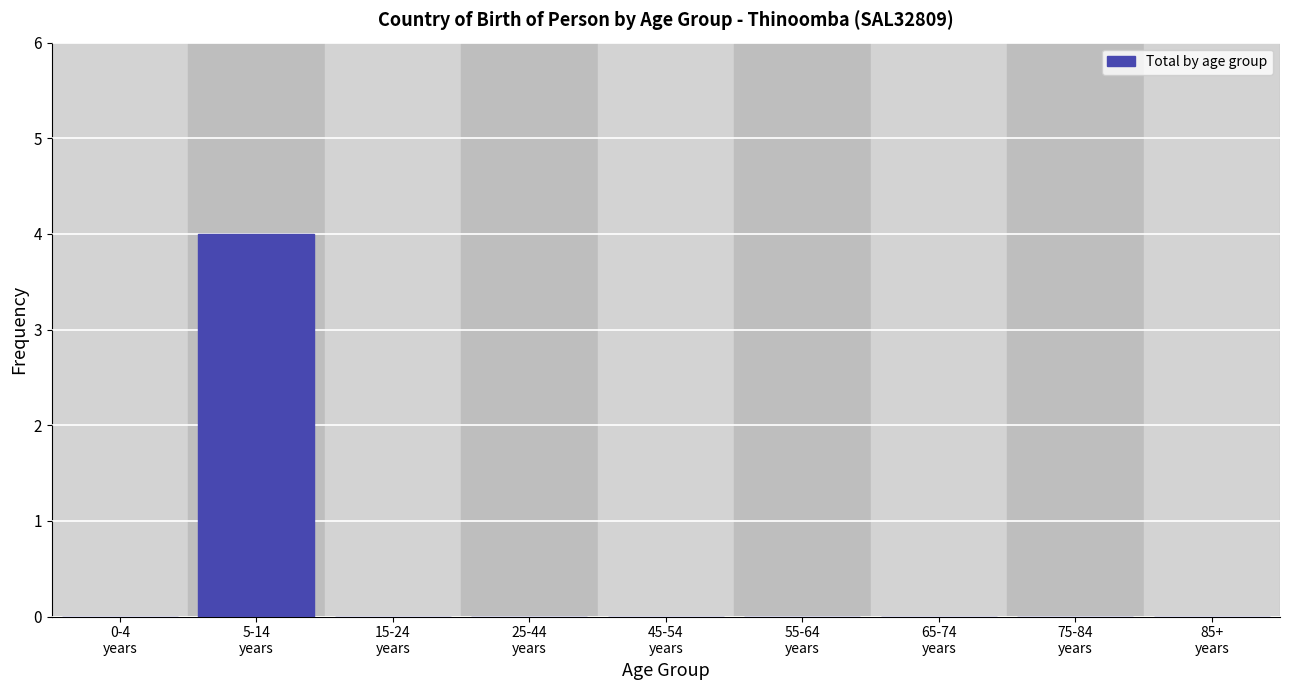

How many series are shown in this chart?

1